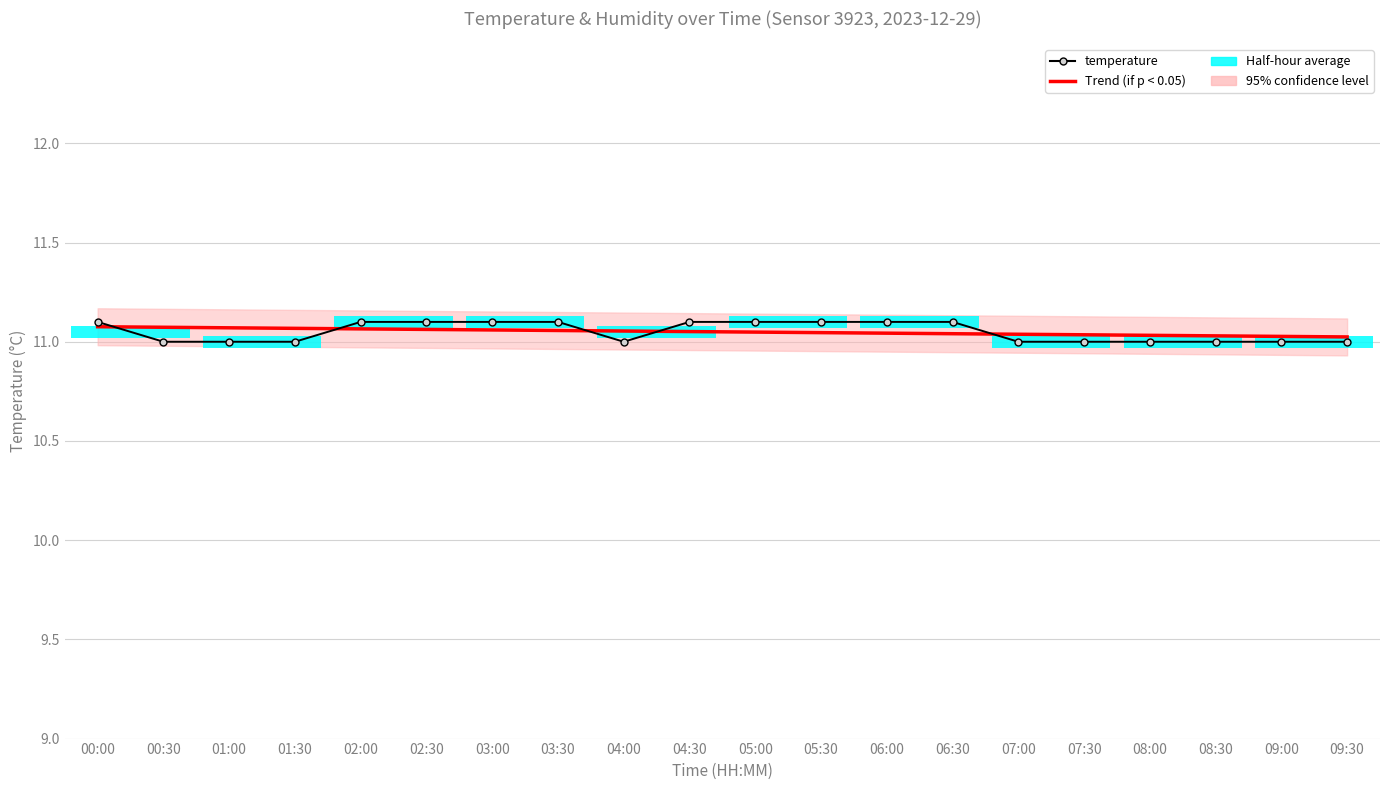

What is the approximate value of Trend (if p < 0.05) at 06:30?

11.0